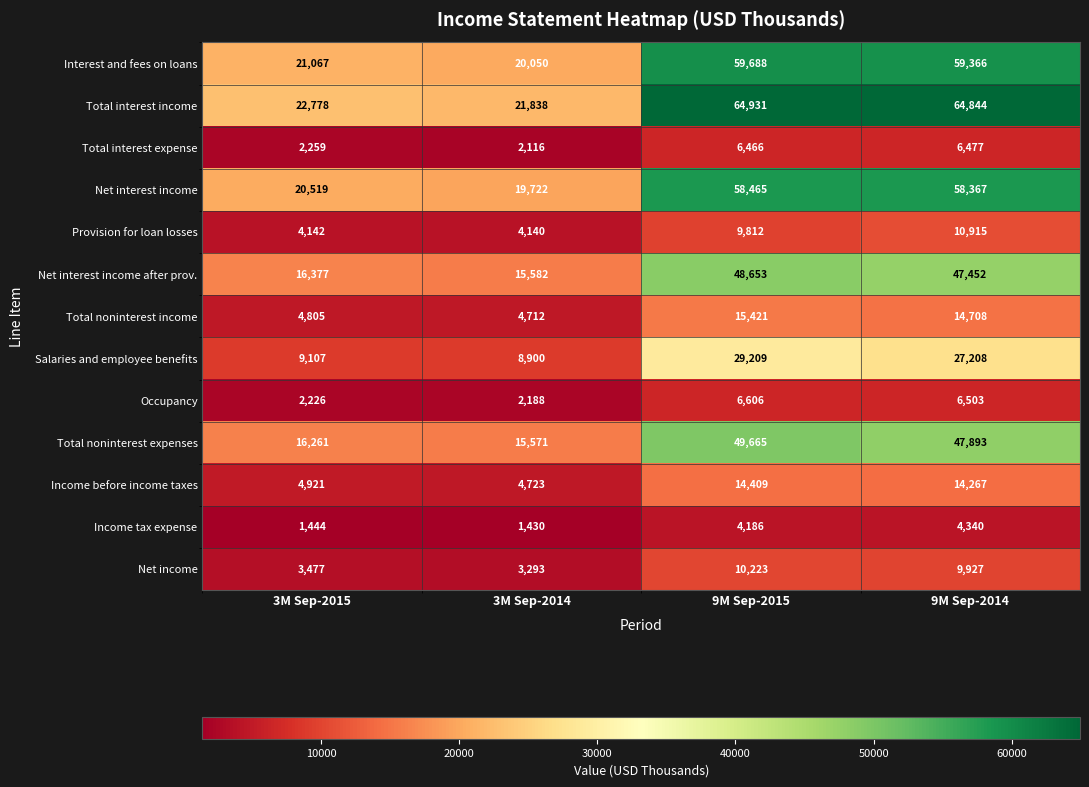

What is the average value of the Interest and fees on loans series?

40043